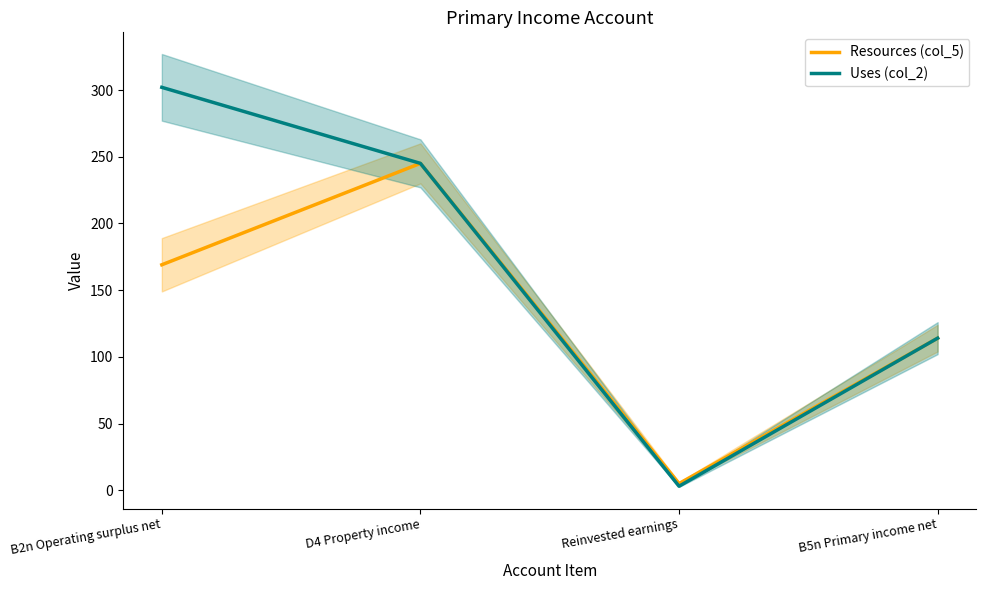

How many data points in Uses (col_2) are less than 245?

2